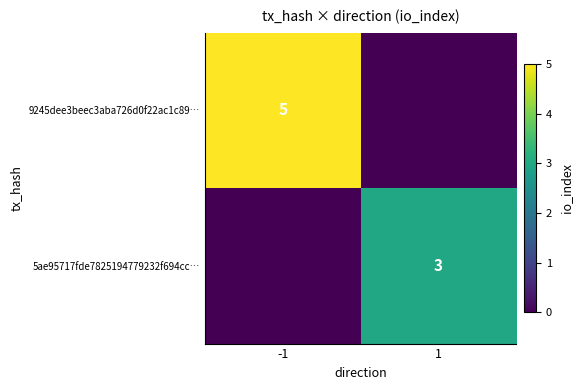

Is it true that 9245dee3beec3aba726d0f22ac1c89… equals 7 at -1?

False